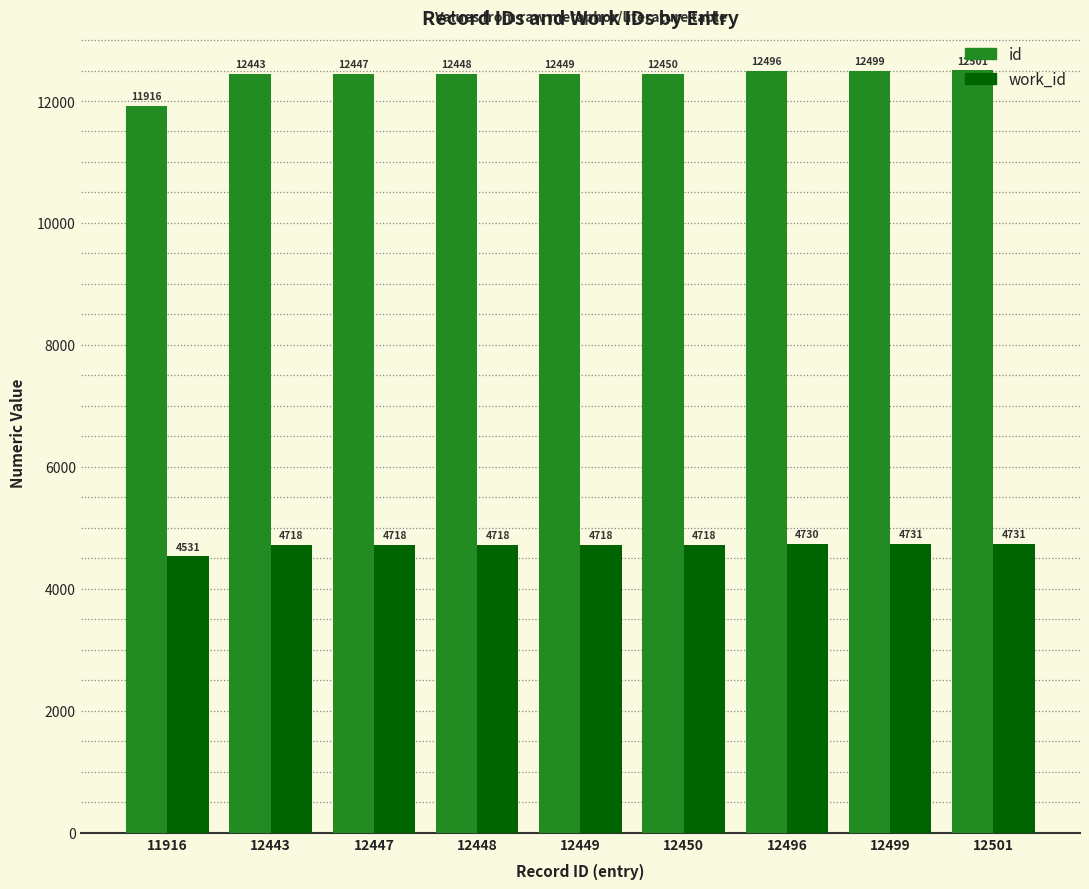

Does the chart contain stacked bars?

No